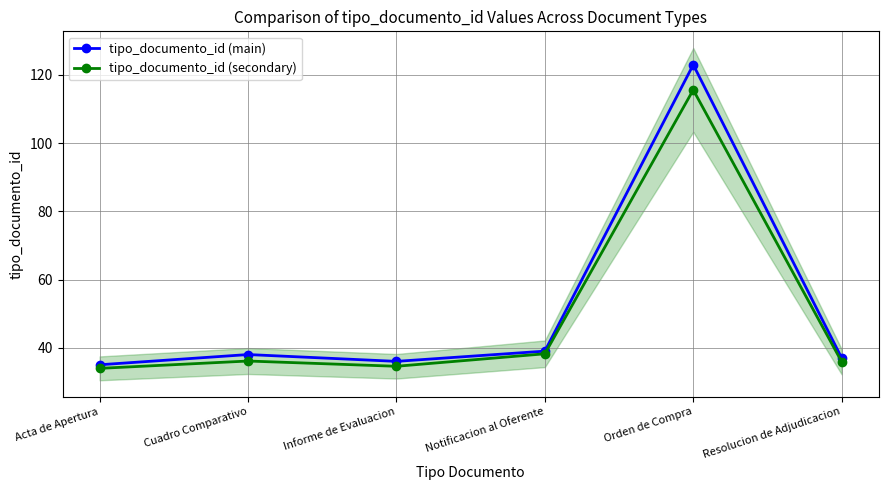

List the series in order of their peak value, highest first.

tipo_documento_id (main), tipo_documento_id (secondary)